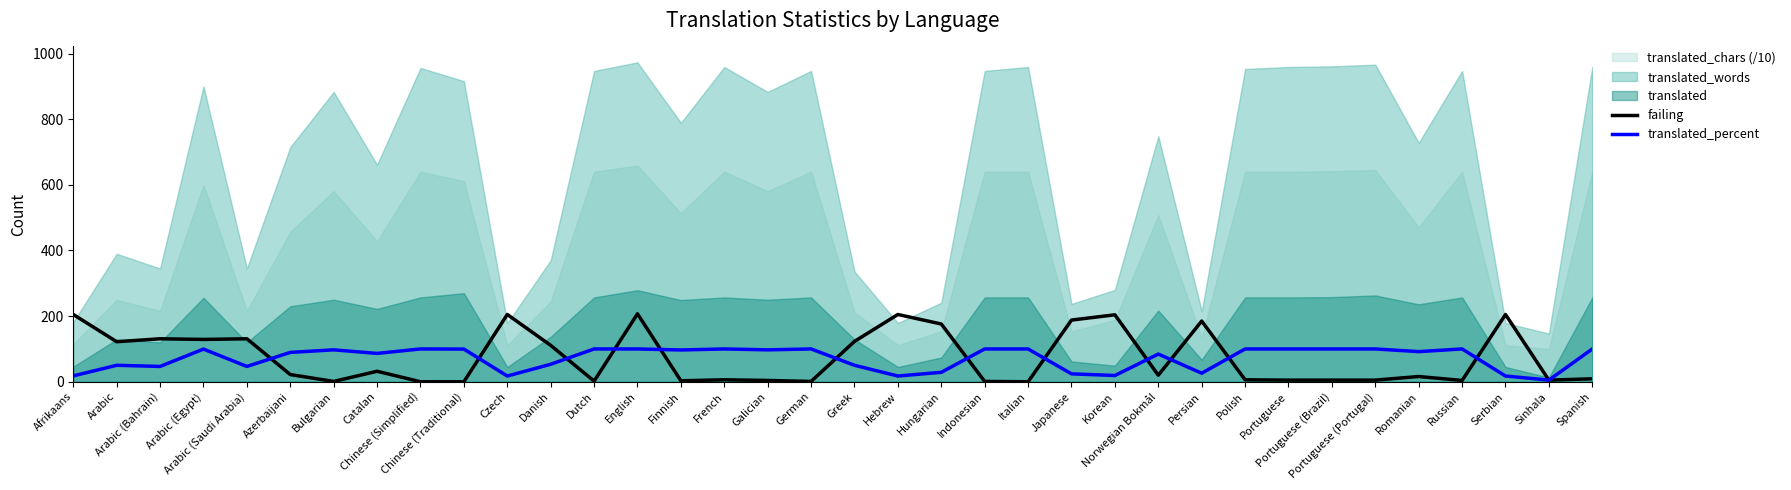

What is the value of the failing point at the 20th from the left?

205.0